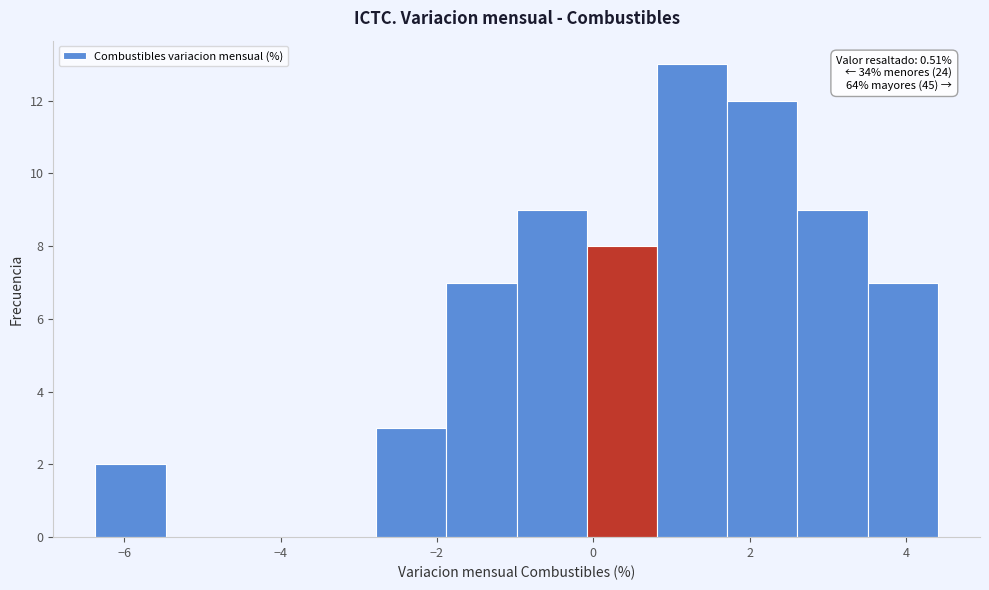

Over which range of the x-axis is the bar tallest?

0.8 to 1.8